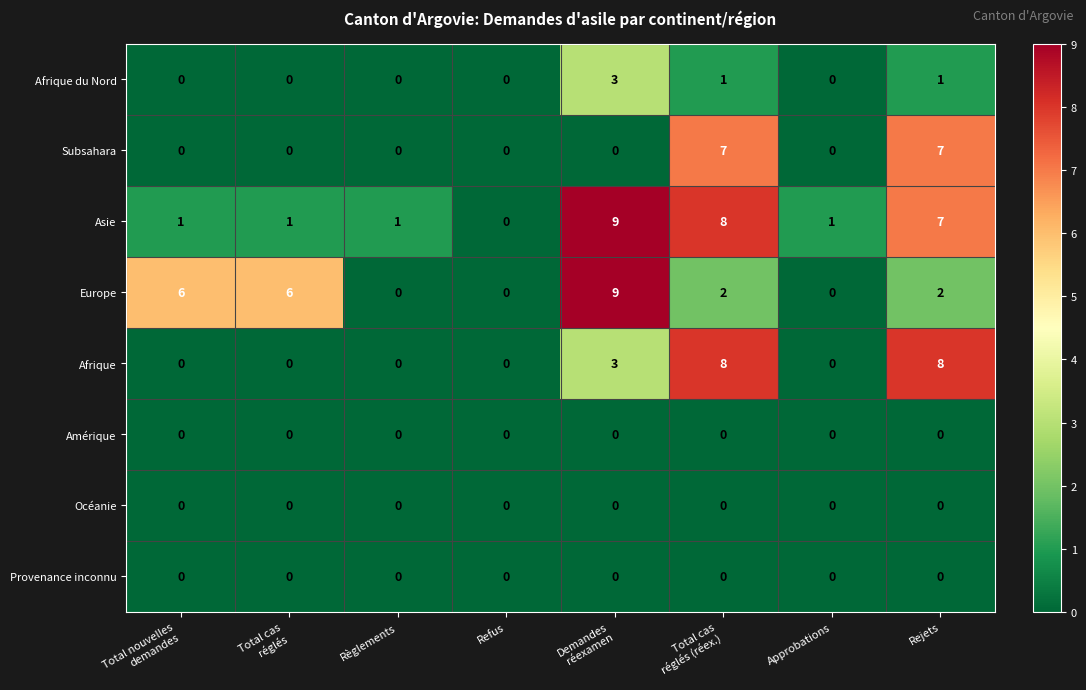

What is the greatest value displayed?

9